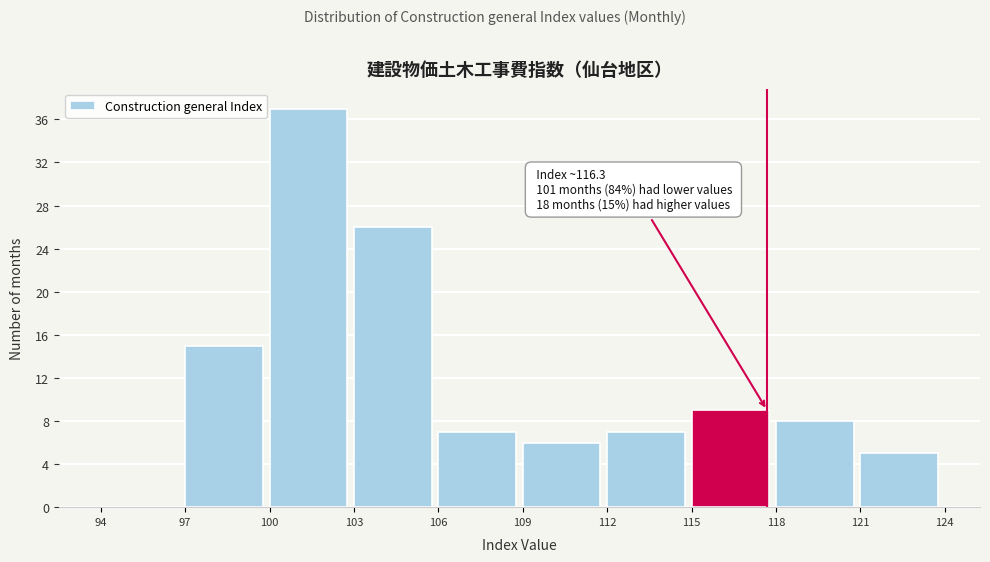

Over which range of the x-axis is the bar tallest?

100 to 103